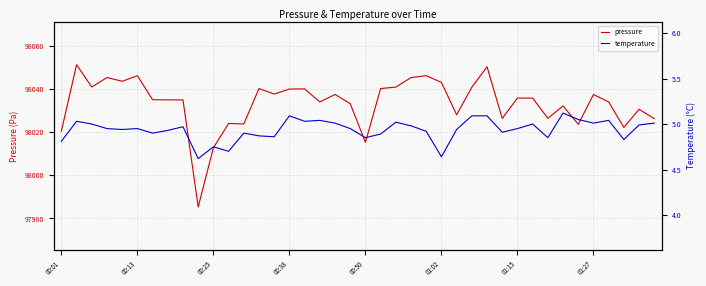

What is the maximum value for temperature?

5.1